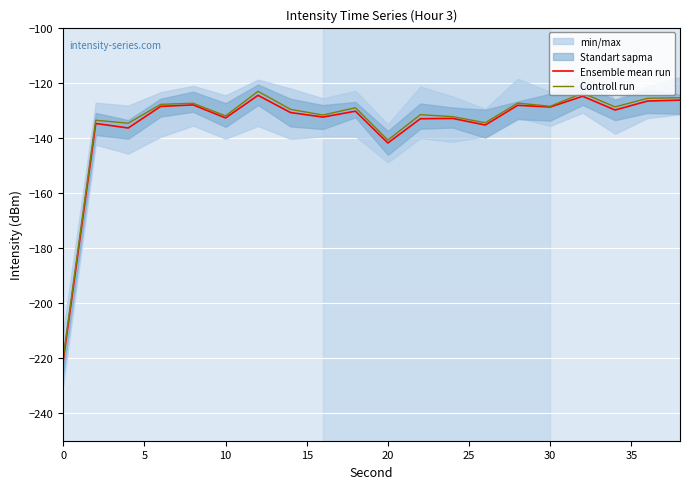

The value of Controll run at 30 is -41.9. True or false?

False